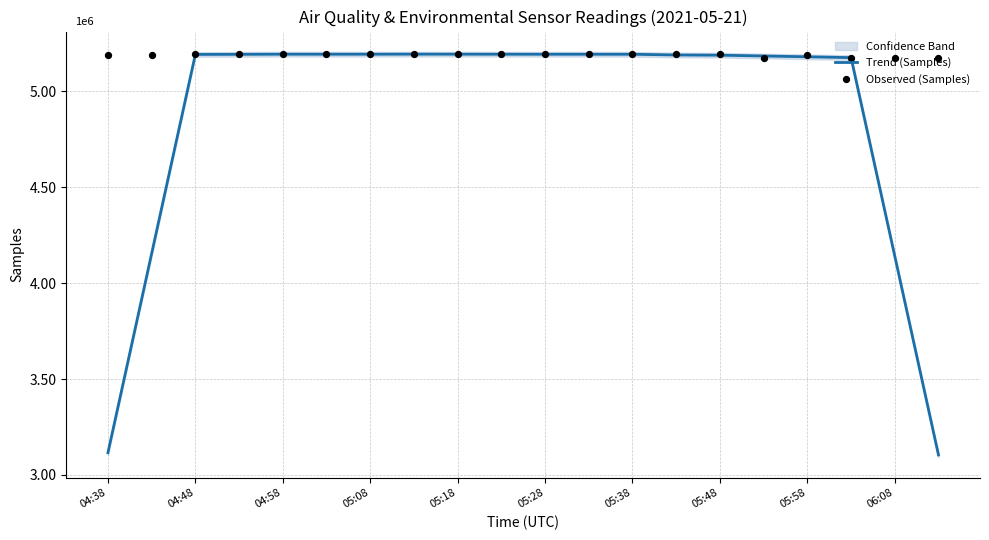

Which series reaches the maximum Y coordinate?

Observed (Samples)